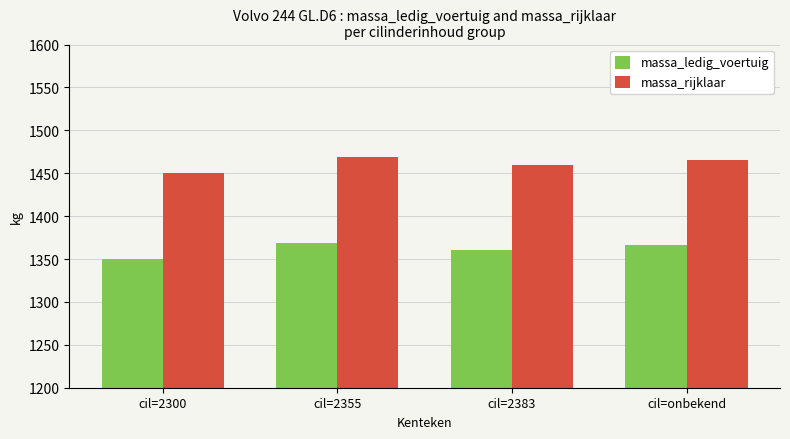

What is the difference between the maximum and minimum values in the massa_ledig_voertuig series?

19